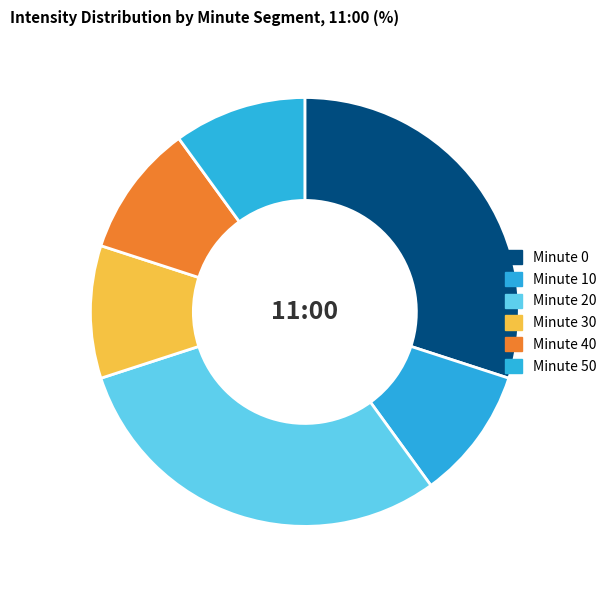

How many segments does this pie chart have?

6